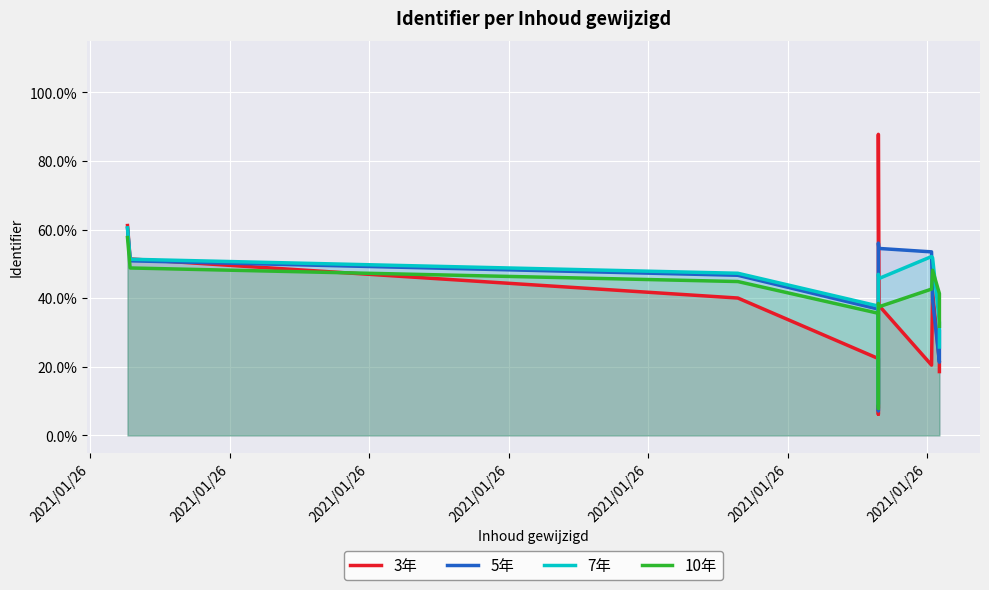

What is the average value of the 5年 series?

0.3